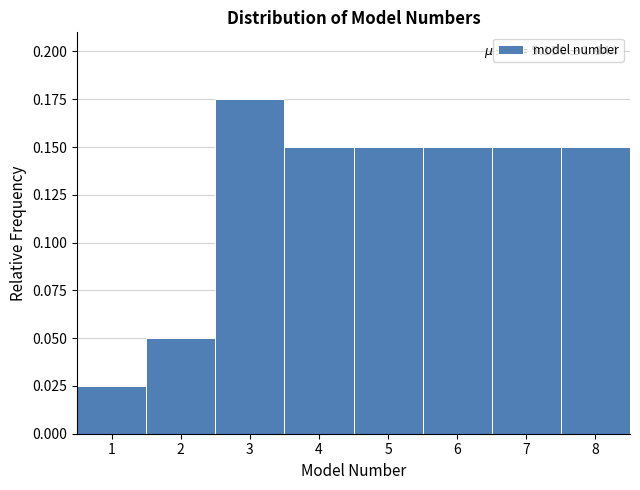

Over which range of the x-axis is the bar tallest?

2.5 to 3.5